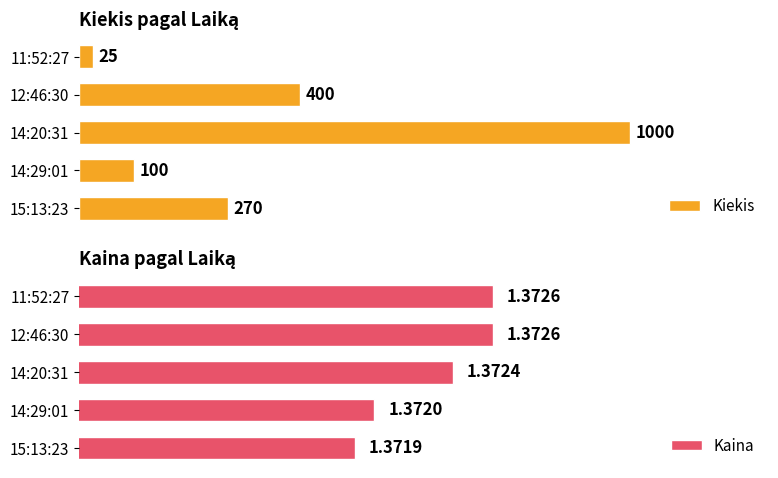

Where is Kiekis nearest to the value 512?

12:46:30